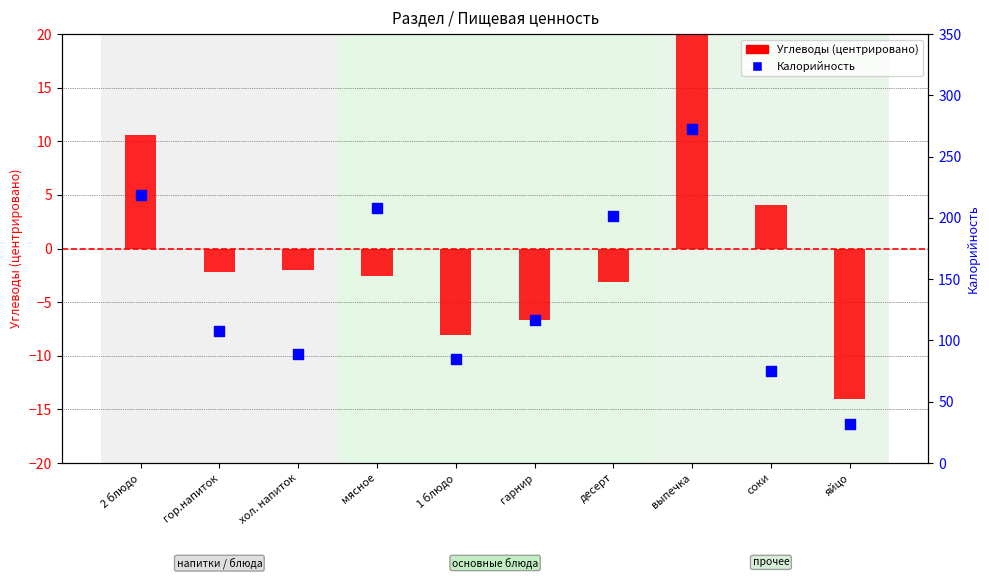

Which series contains the lowest Y value?

Углеводы (центр.)